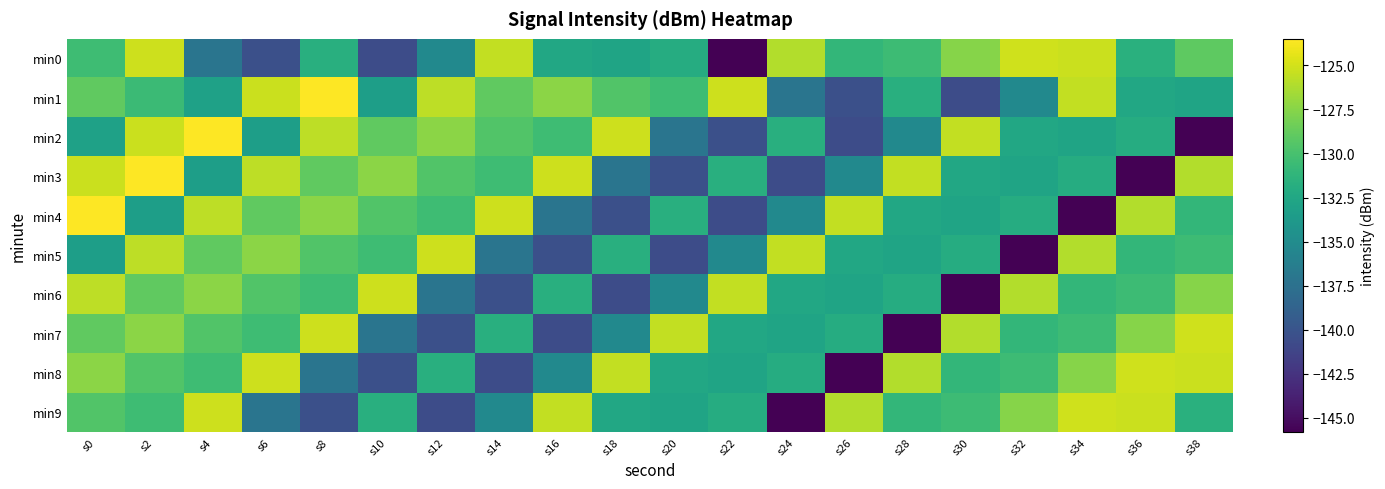

What is the total value across all series at s14?

-1324.7